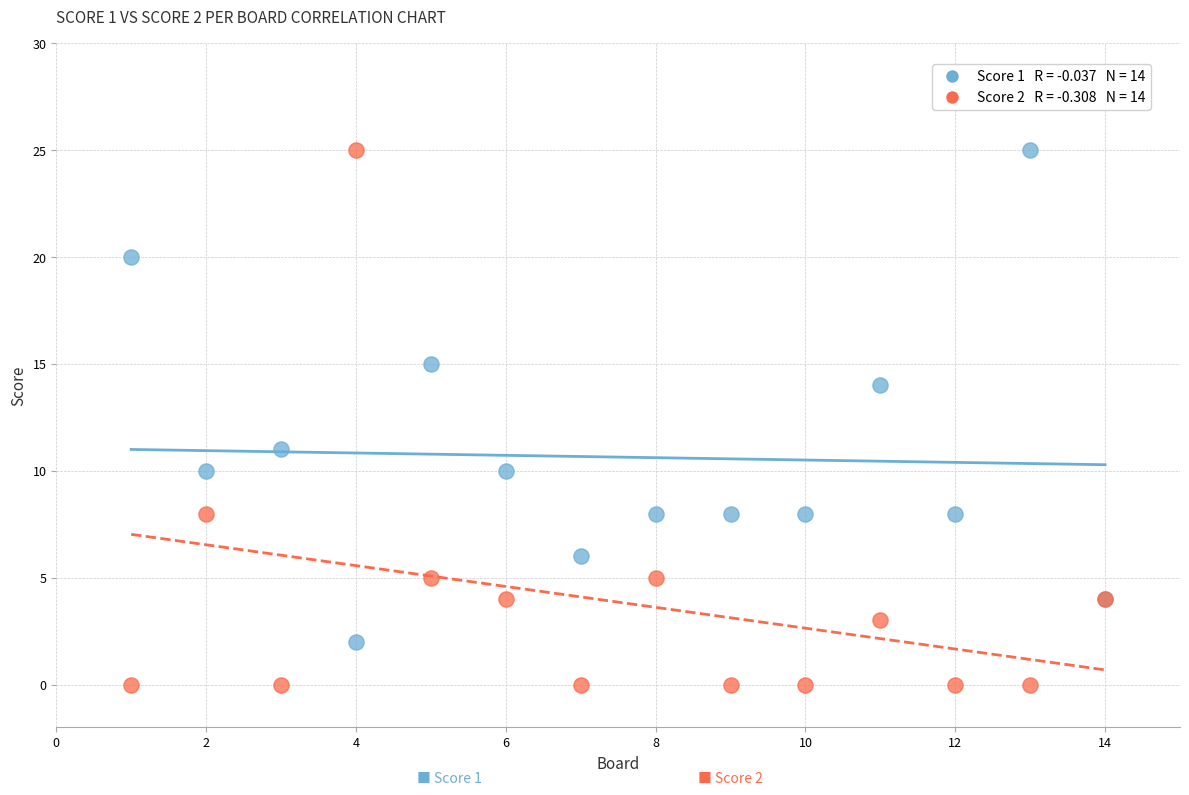

Across all series, what Y value is closest to 12?

11